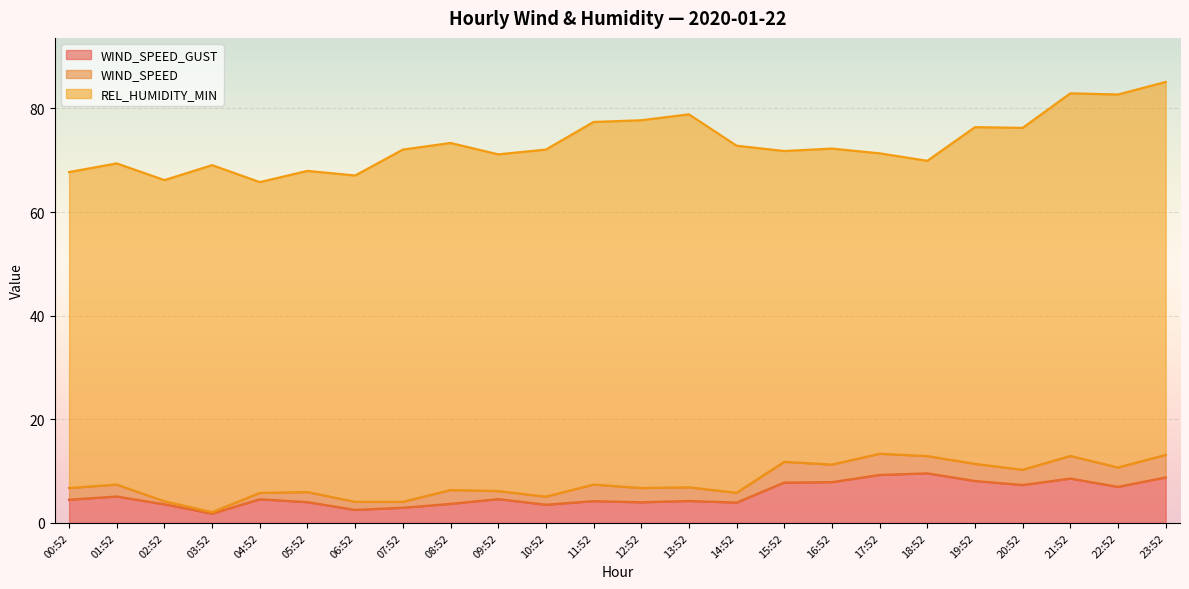

True or false: REL_HUMIDITY_MIN has a value of 16.0 at 01:52.

False